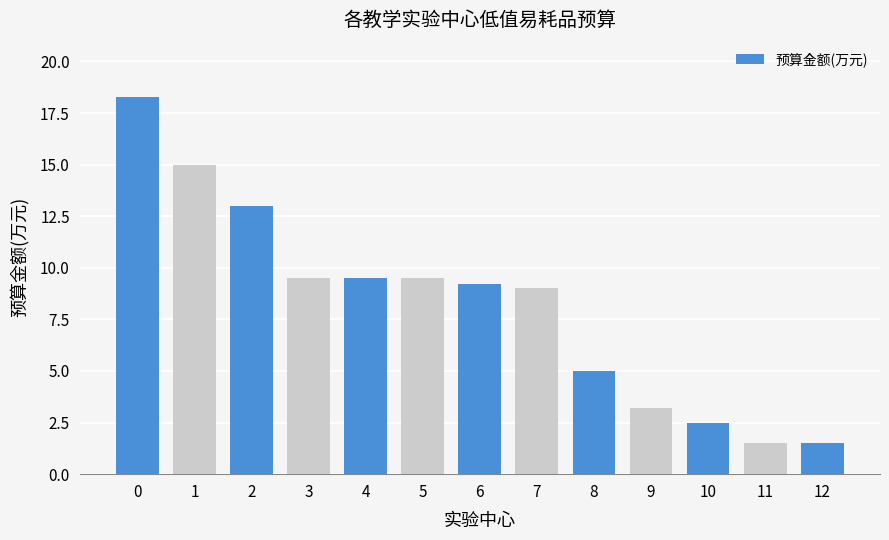

What is the value of the 5th bar from the left?

9.5